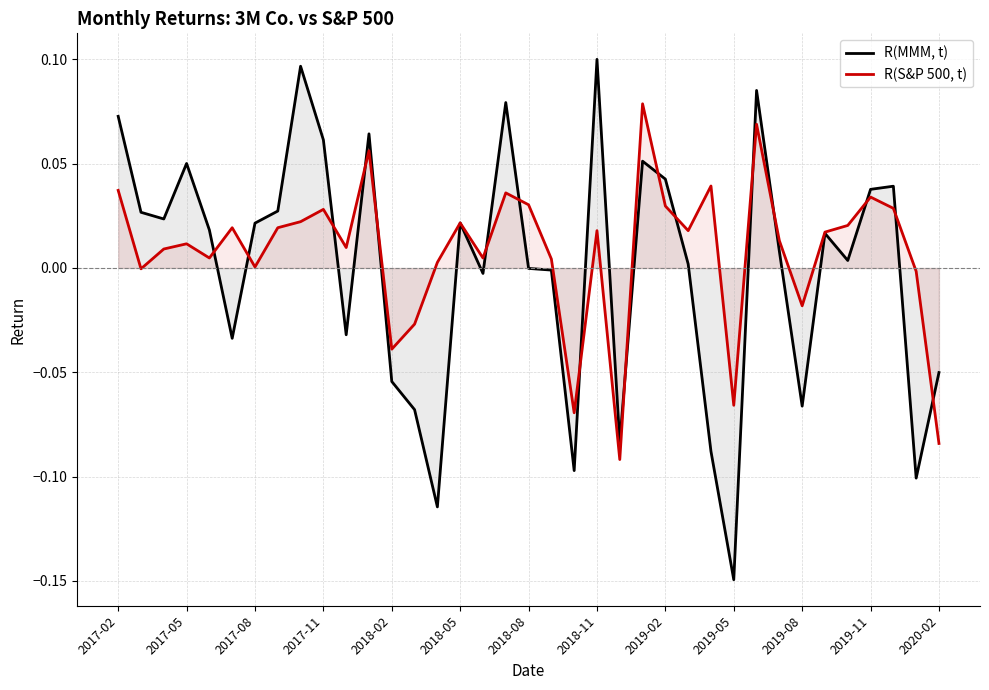

Where does the R(MMM, t) series first go above 0?

2017-02